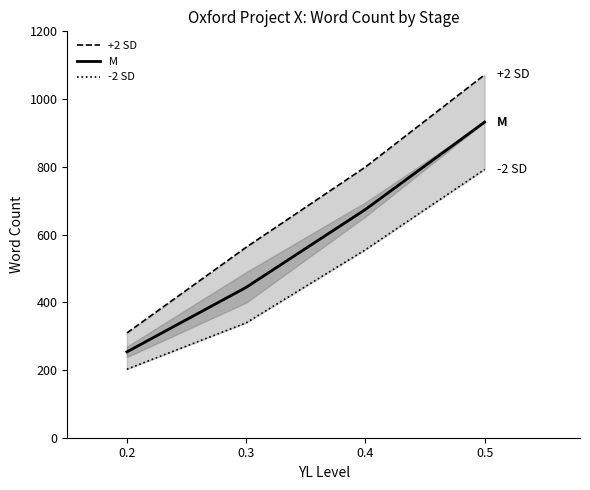

Does the chart display data point markers on the line(s)?

No